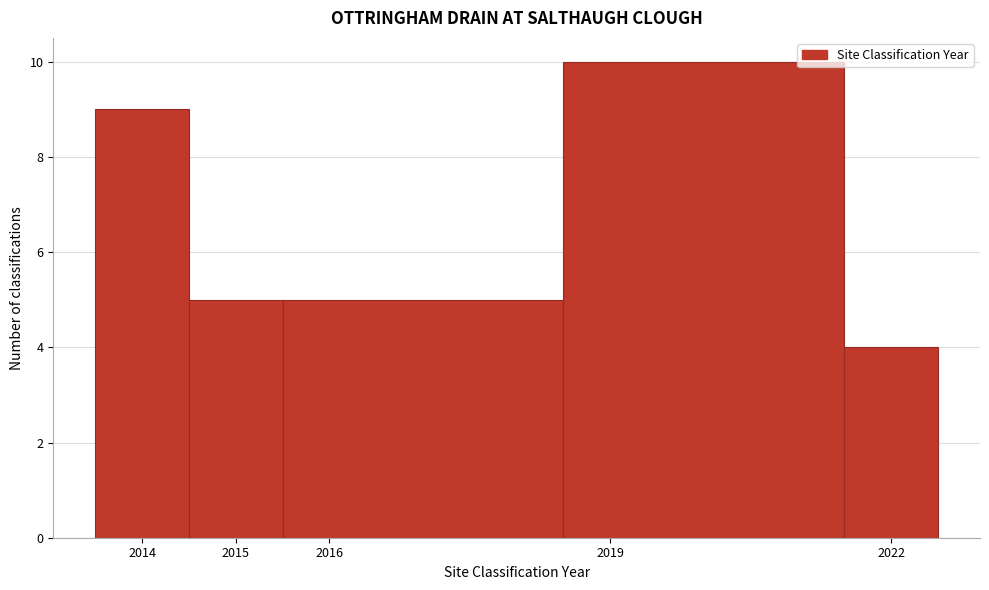

How tall is the bar that spans 2015.5 to 2018.5 on the x-axis? The values are not printed on the chart, so give them approximately, as read against the axis.

5